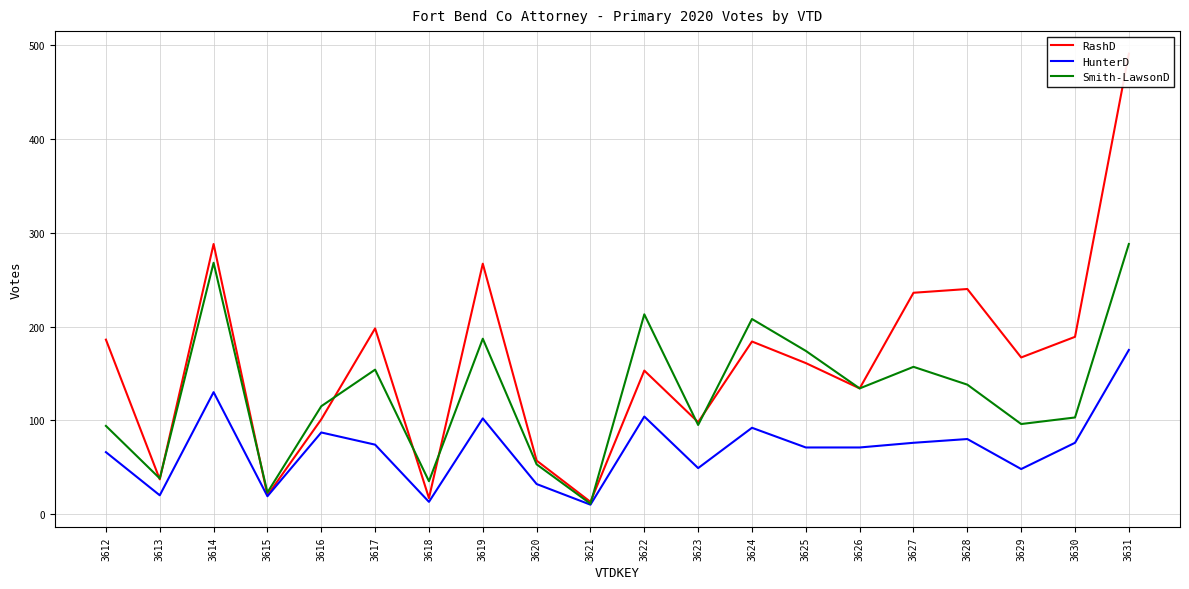

Reading left to right, extract all data points from this chart.

RashD: 3612=186	3613=37	3614=288	3615=20	3616=101	3617=198	3618=17	3619=267	3620=57	3621=13	3622=153	3623=98	3624=184	3625=161	3626=134	3627=236	3628=240	3629=167	3630=189	3631=491
HunterD: 3612=66	3613=20	3614=130	3615=19	3616=87	3617=74	3618=13	3619=102	3620=32	3621=10	3622=104	3623=49	3624=92	3625=71	3626=71	3627=76	3628=80	3629=48	3630=76	3631=175
Smith-LawsonD: 3612=94	3613=38	3614=268	3615=23	3616=115	3617=154	3618=35	3619=187	3620=53	3621=11	3622=213	3623=95	3624=208	3625=174	3626=134	3627=157	3628=138	3629=96	3630=103	3631=288